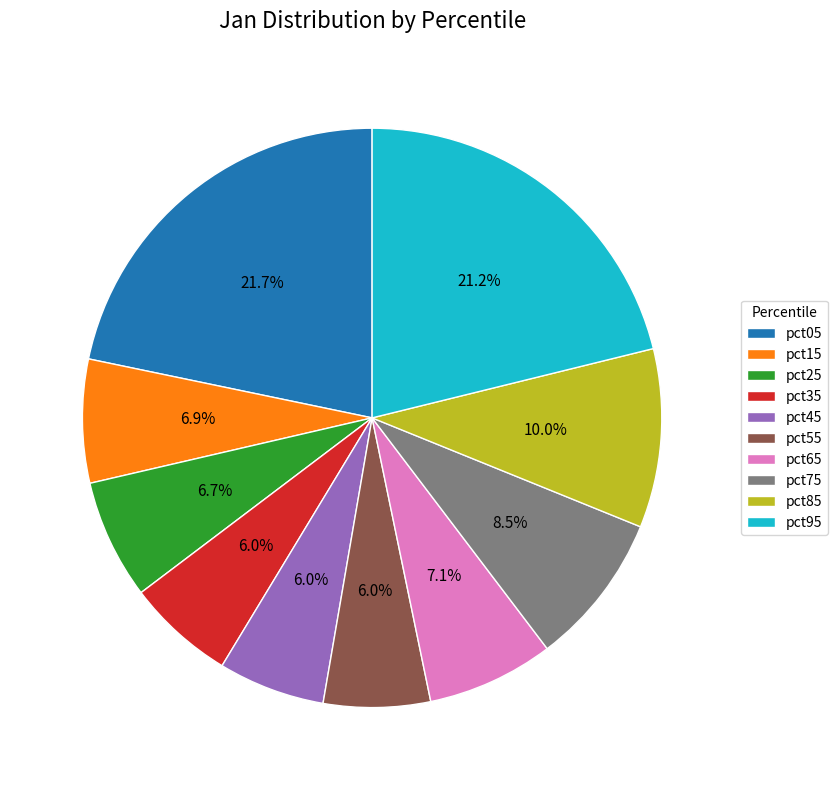

Is pct55 the majority of the pie?

No